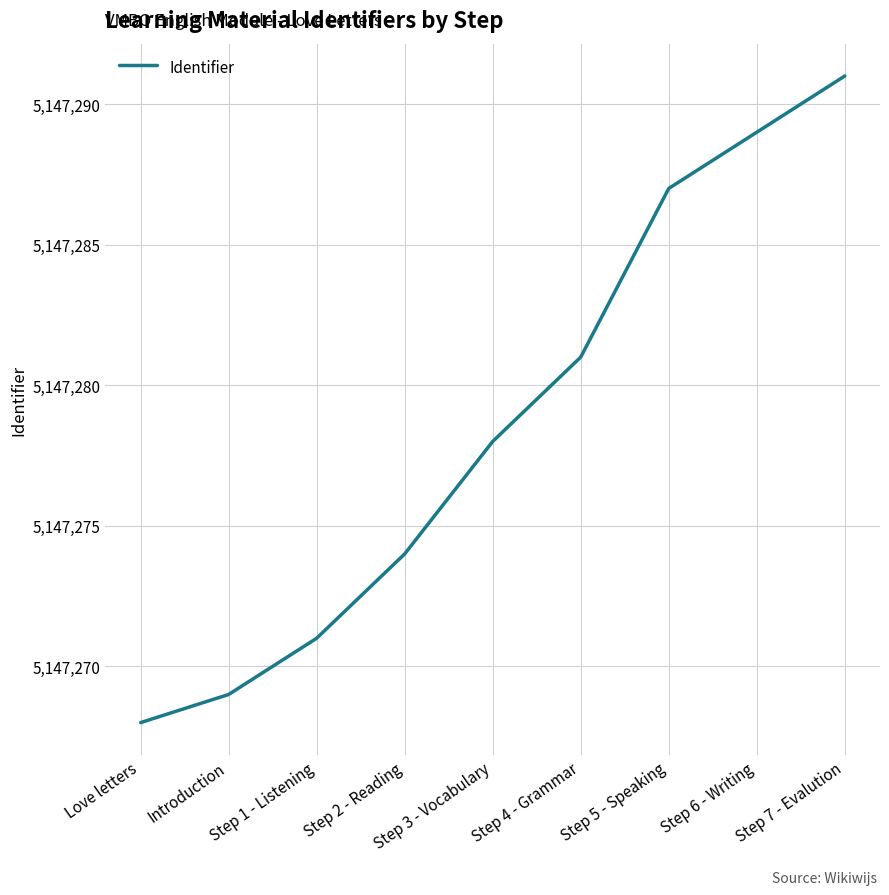

What is the maximum value shown in the chart?

5147291